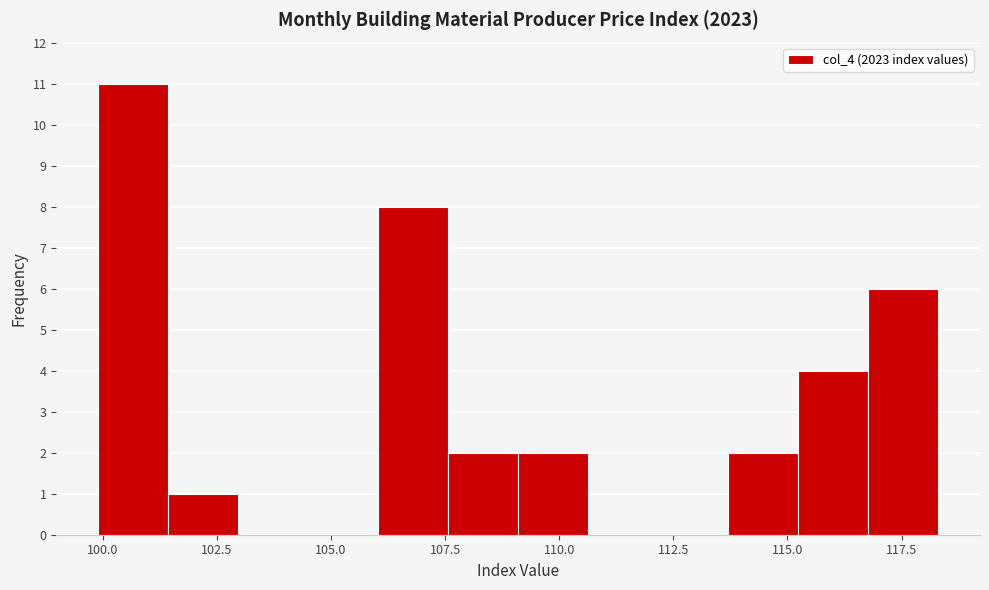

Read against the x-axis, roughly where is the centre of the tallest bar?

100.5